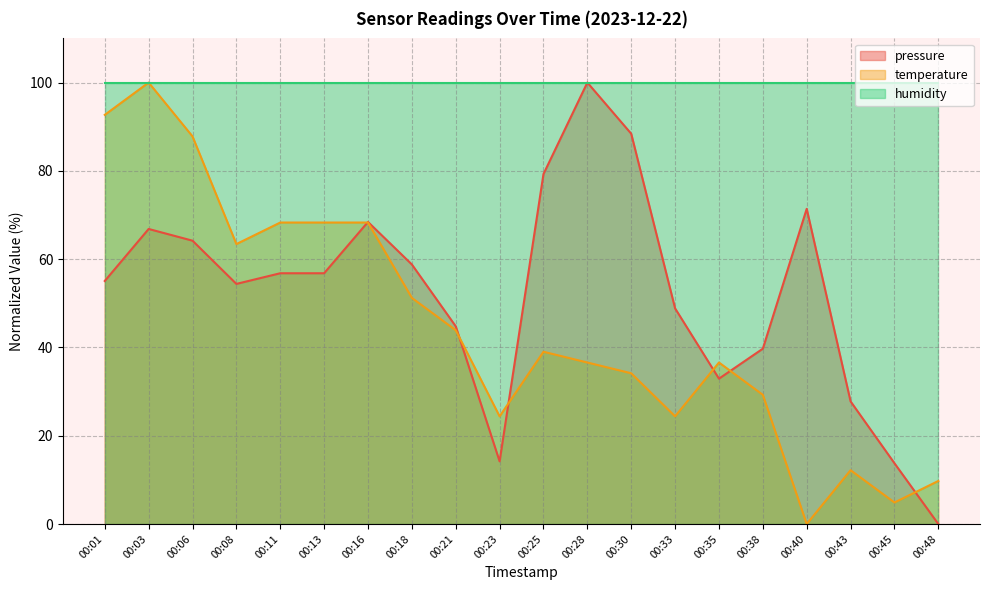

What is the difference between the maximum and minimum values in the pressure series?

100.0